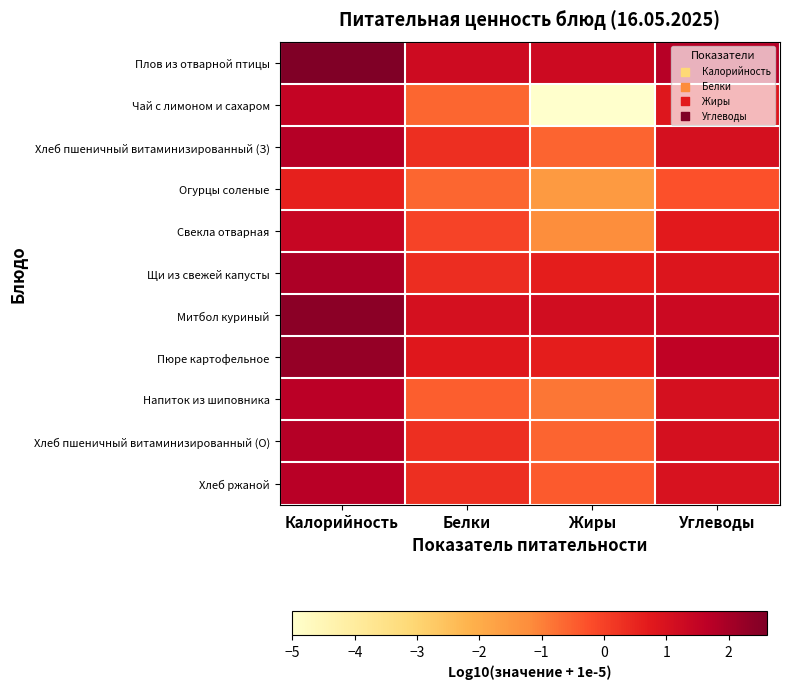

What is the total value across all series at Белки?

2.5